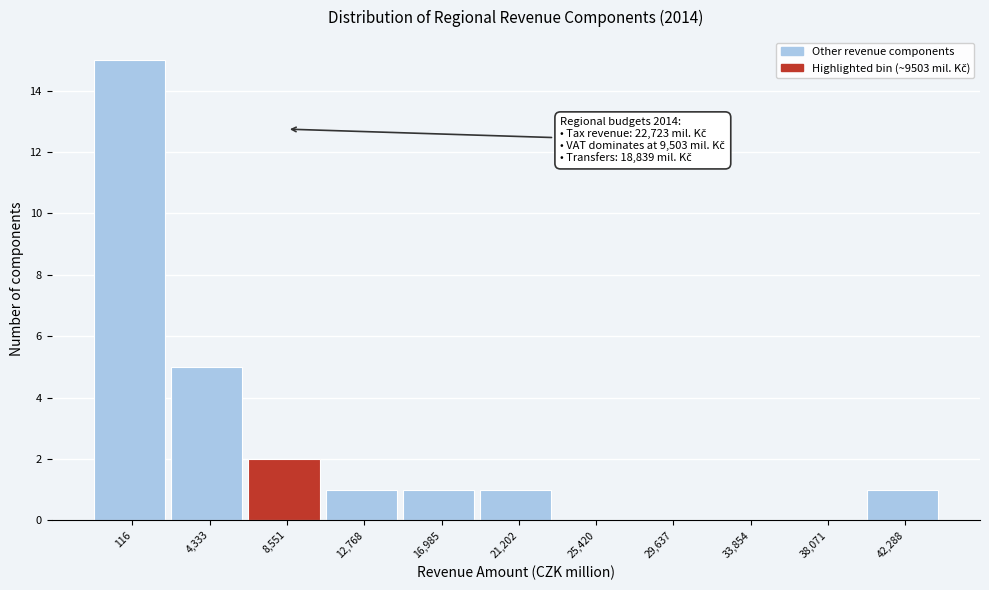

Reading right to left, transcribe all the data shown in this chart.

42,288=1	38,071=0	33,854=0	29,637=0	25,420=0	21,202=1	16,985=1	12,768=1	8,551=2	4,333=5	116=15